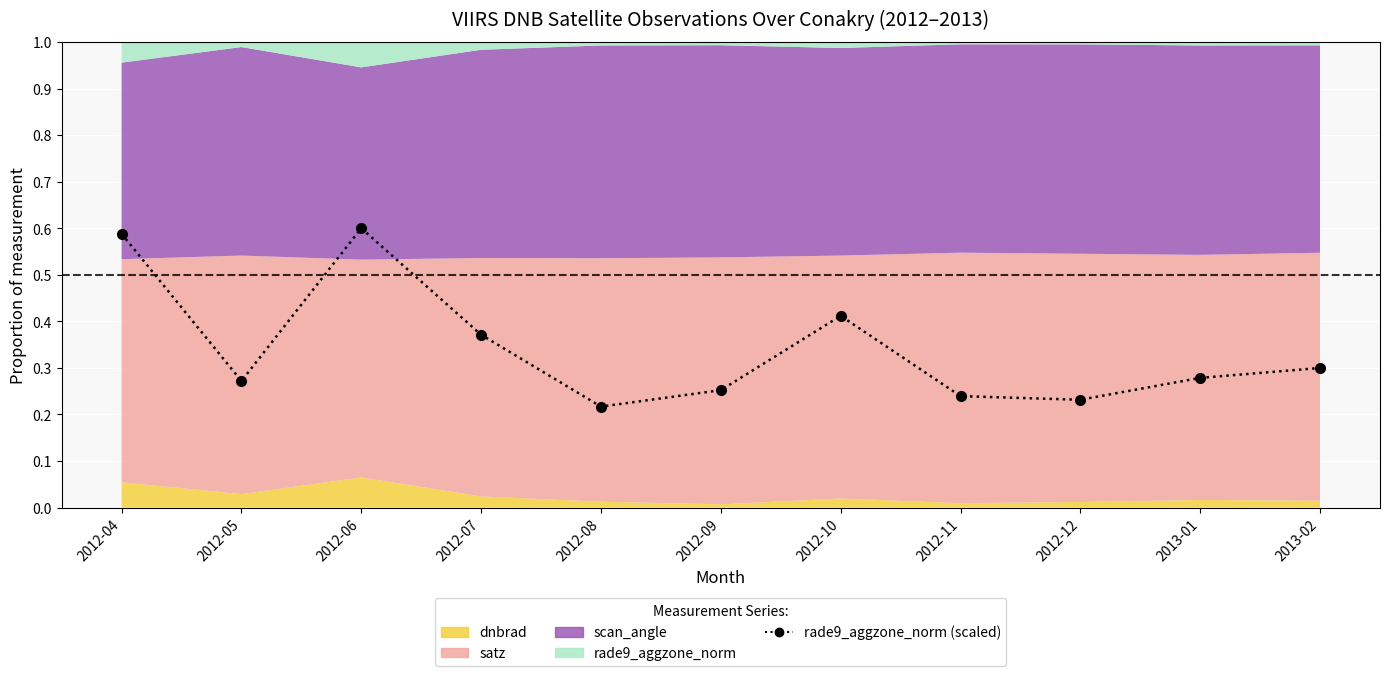

What is the average value?

0.3